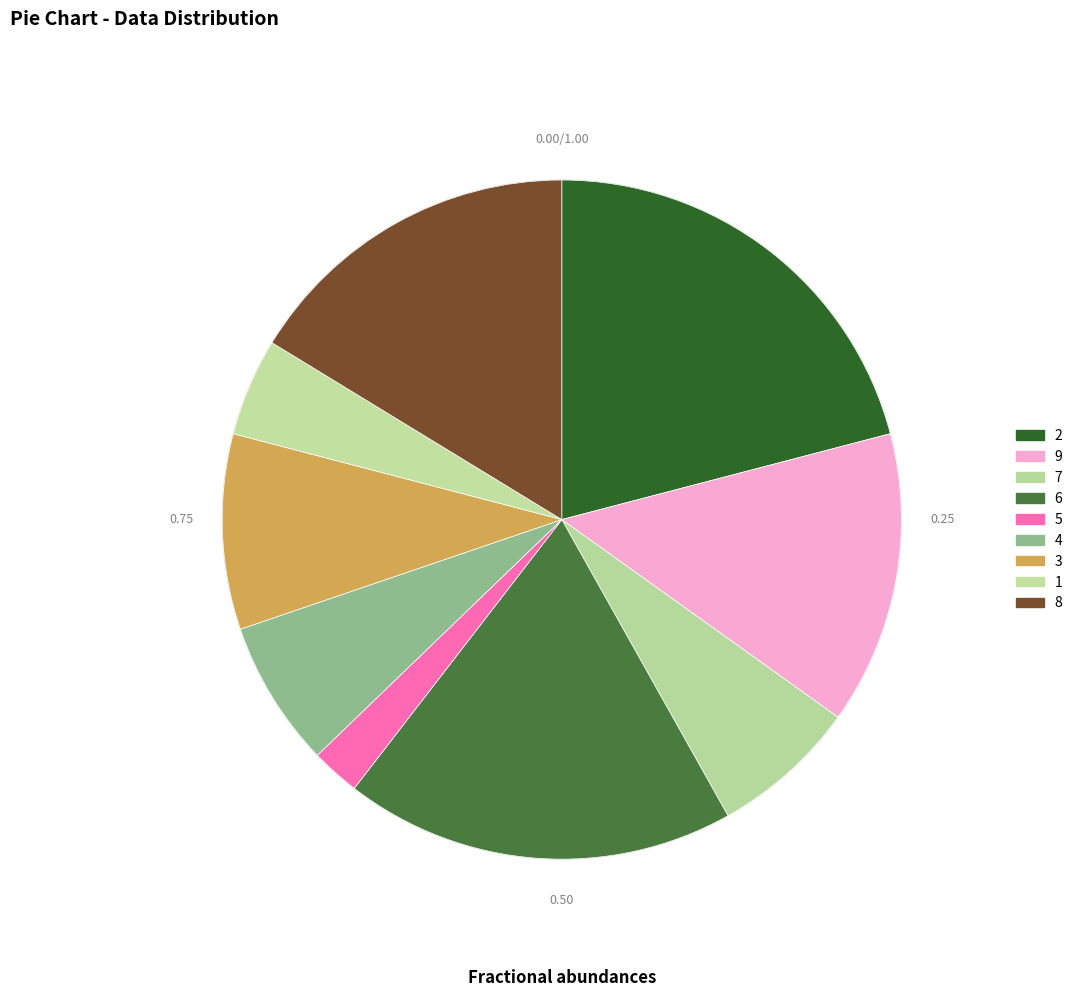

To the nearest percent, what is the combined percentage of 3 and 8?

26%